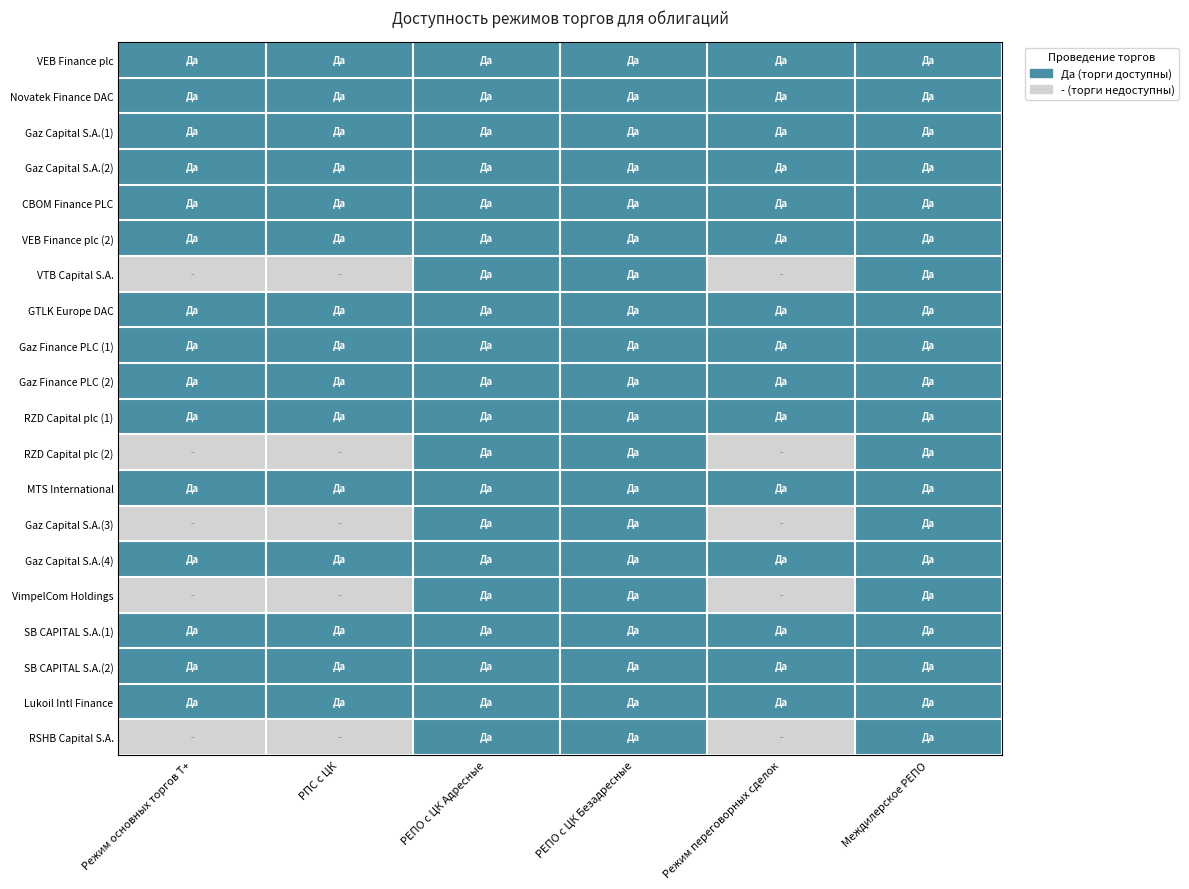

Which series has the largest total across all categories?

VEB Finance plc